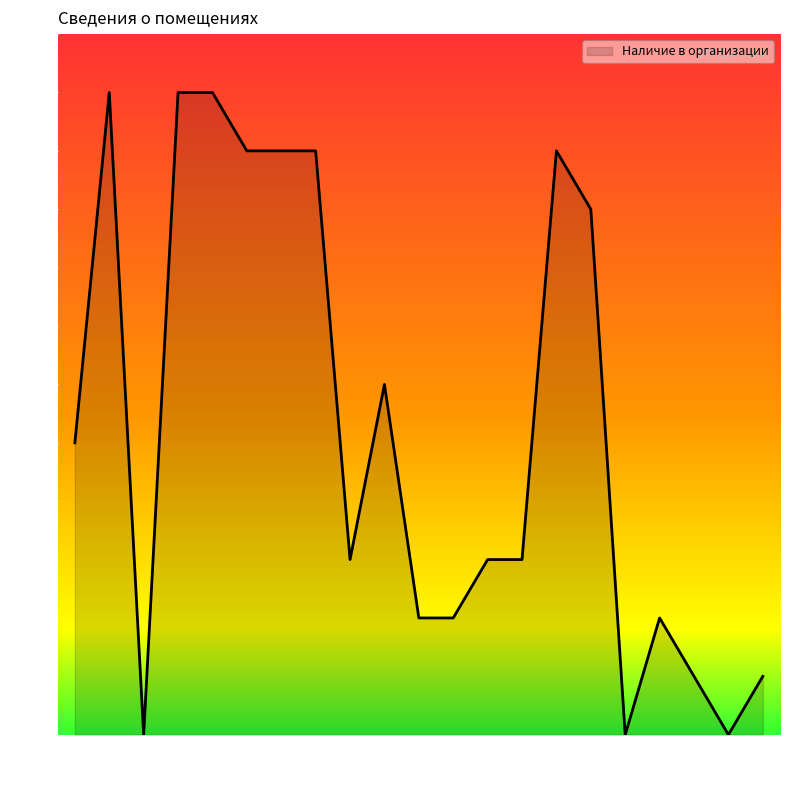

What is the change in value from 13 to 17?

-3